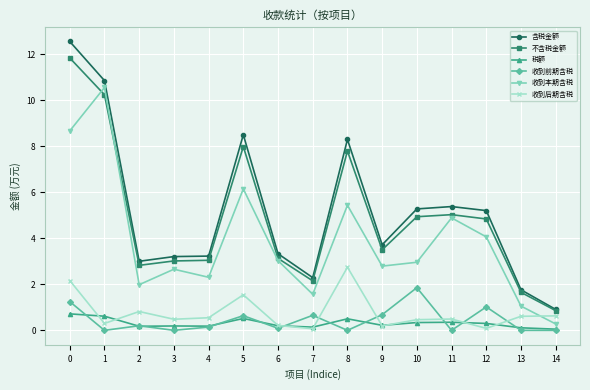

True or false: 含税金额 has a value of 3.0 at 2.

True